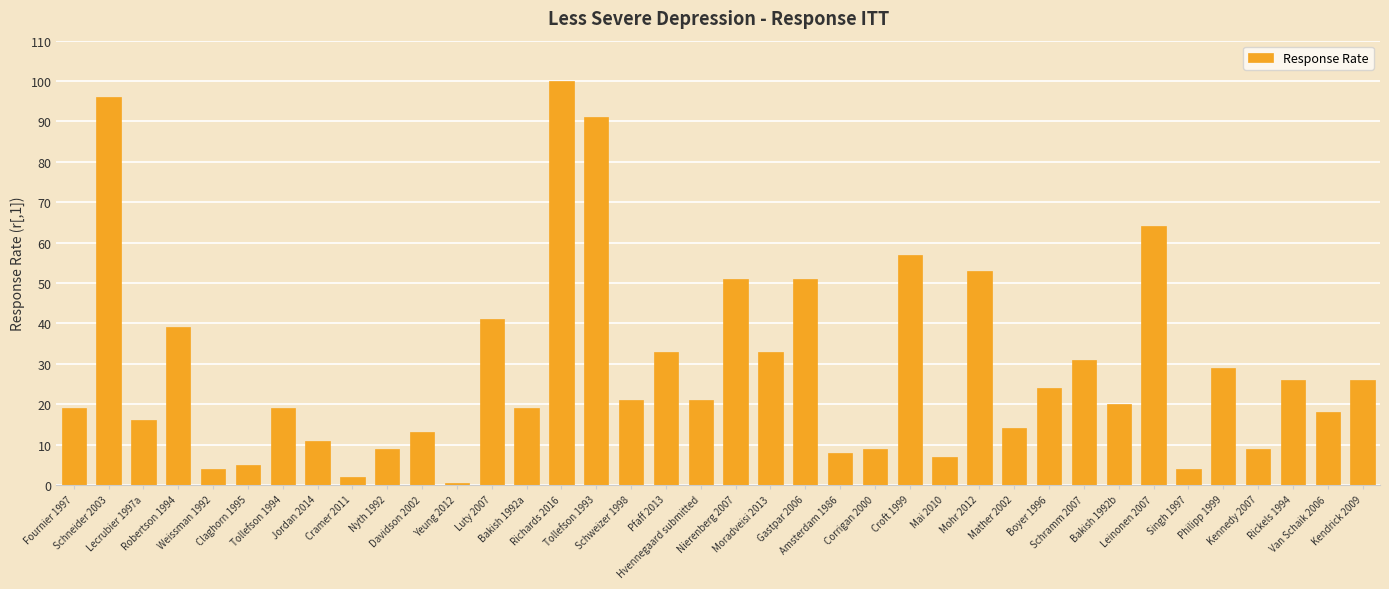

What is the difference between the maximum and second lowest values?

98.0